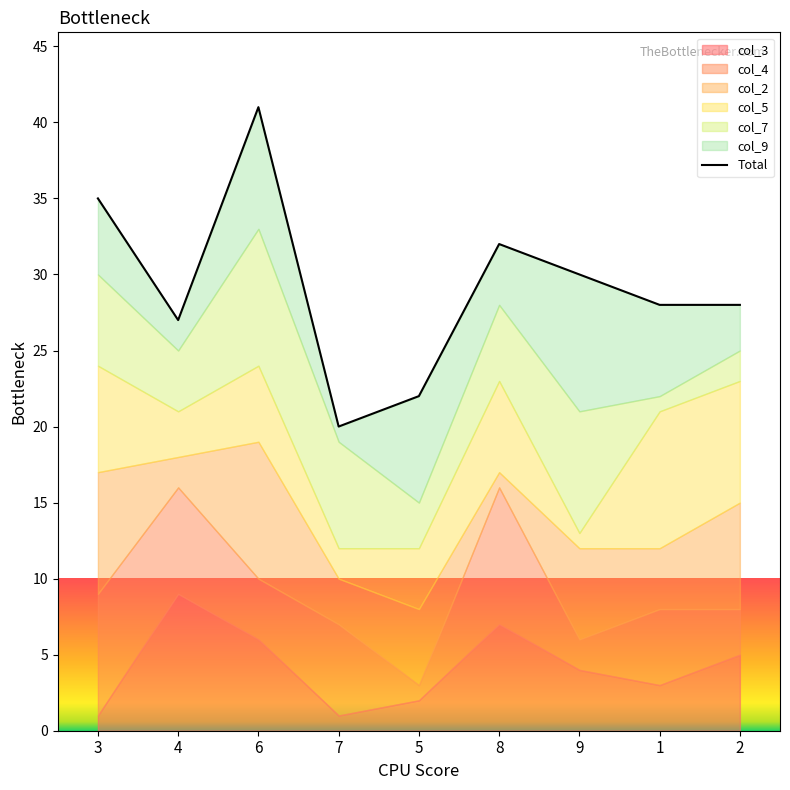

Rank the categories by value from lowest to highest.

7, 5, 4, 1, 2, 9, 8, 3, 6